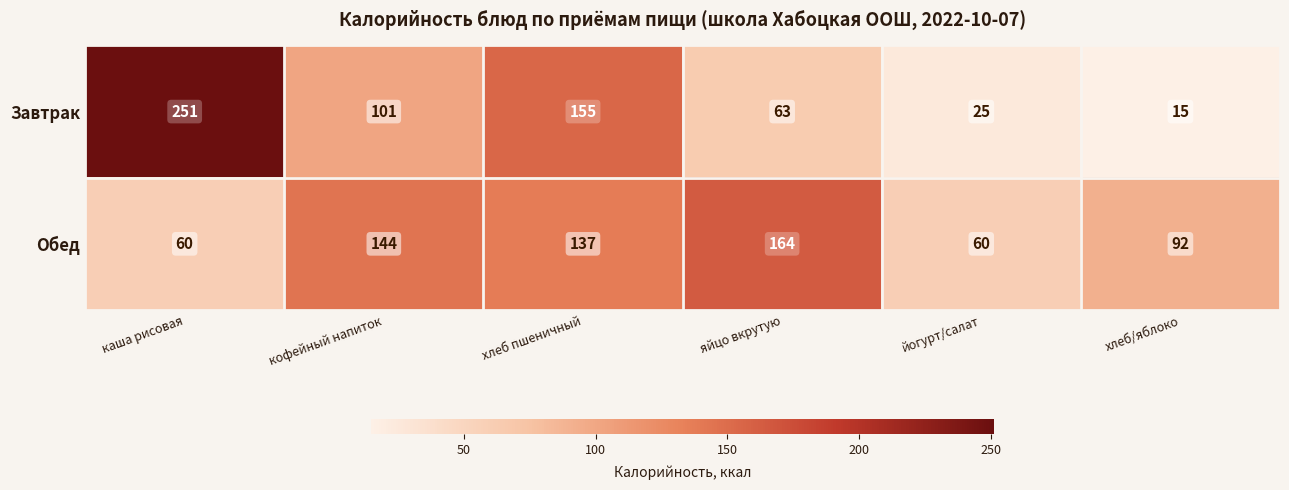

Which series has the largest range (max minus min)?

Завтрак